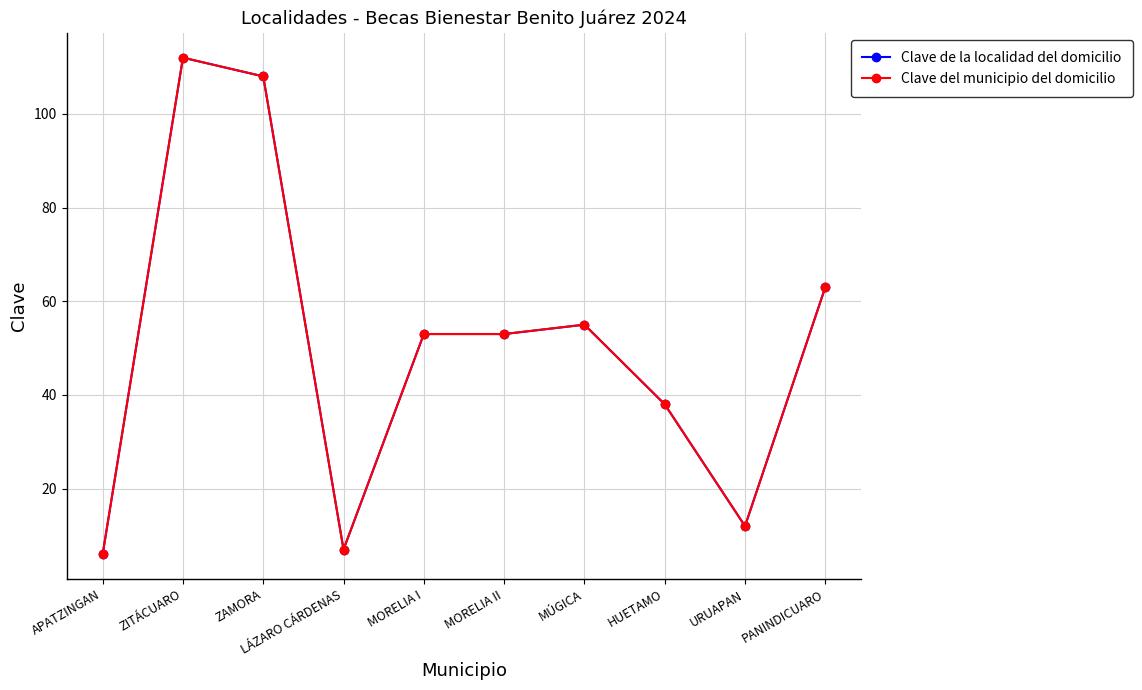

Does the chart display data point markers on the line(s)?

Yes